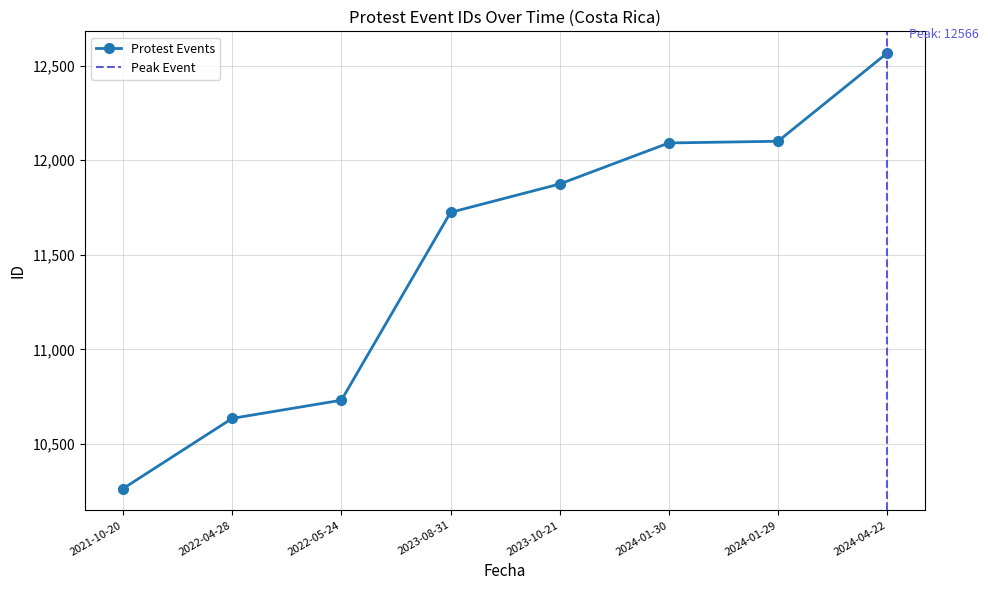

Reading left to right, list all the values displayed in this chart.

2021-10-20=10264	2022-04-28=10635	2022-05-24=10731	2023-08-31=11724	2023-10-21=11874	2024-01-30=12091	2024-01-29=12100	2024-04-22=12566